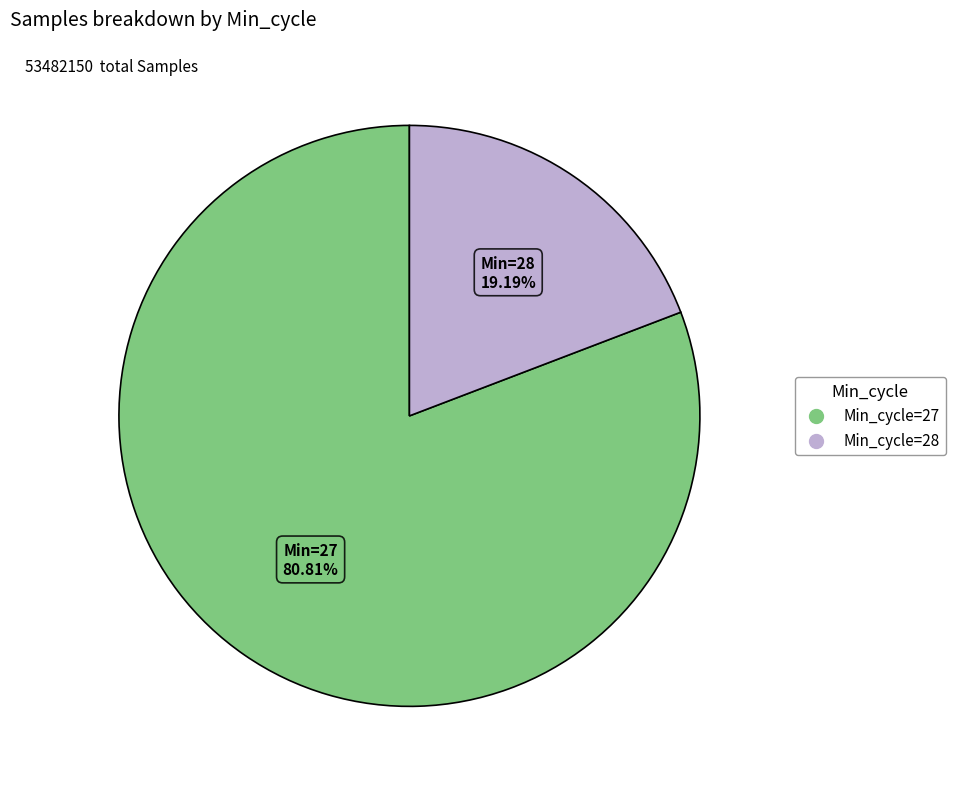

How many segments does this pie chart have?

2